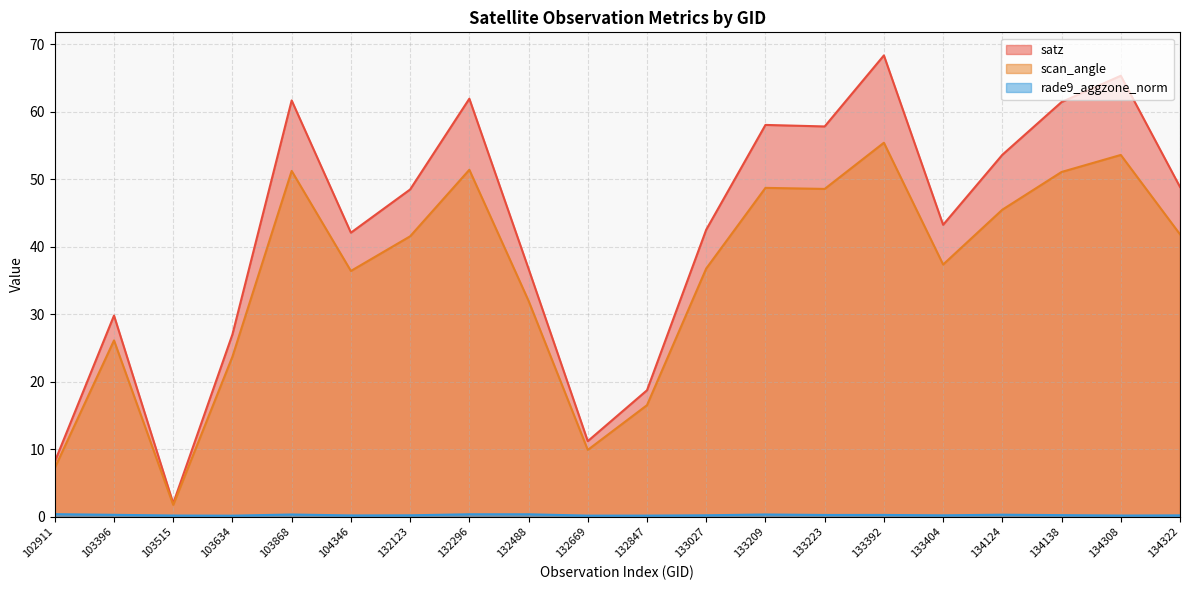

Between 104346 and 133209, which is larger?

133209